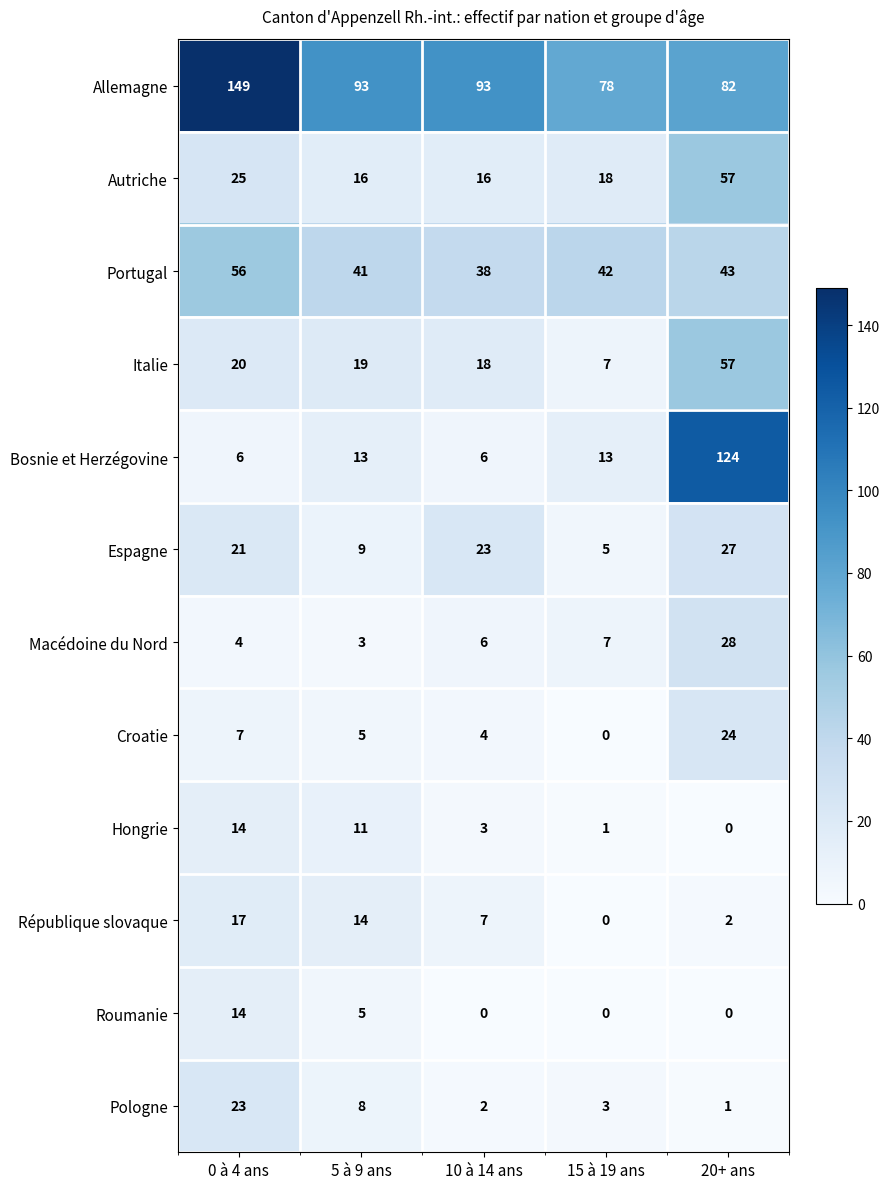

What is the spread (max minus min) of values at 10 à 14 ans?

93